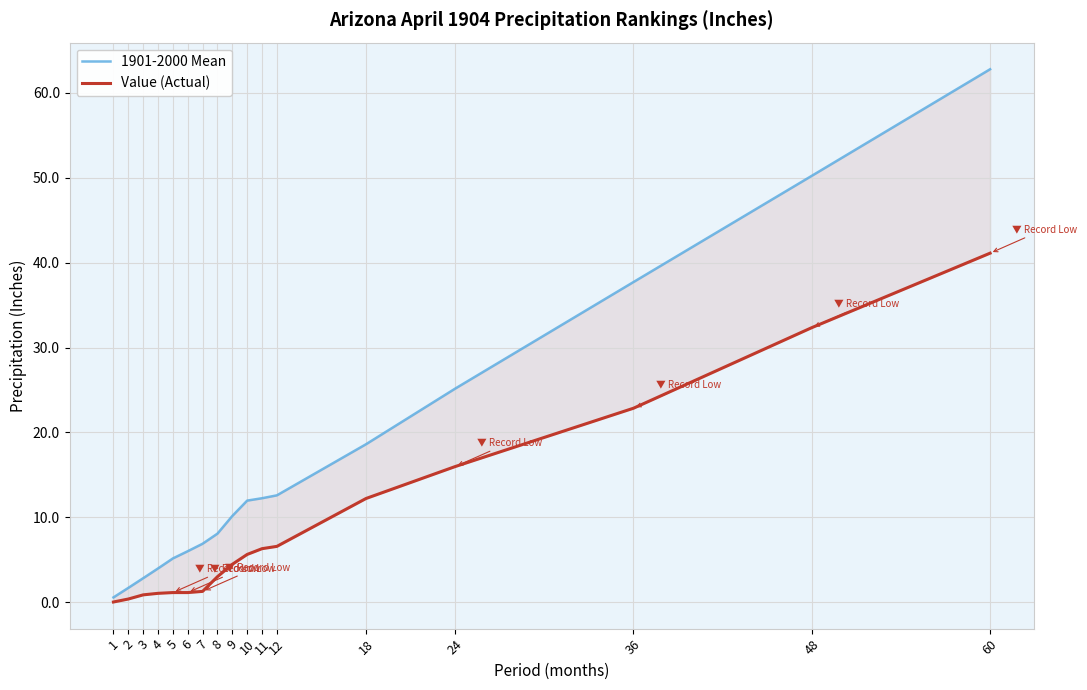

At which label is 1901-2000 Mean closest to 31?

24